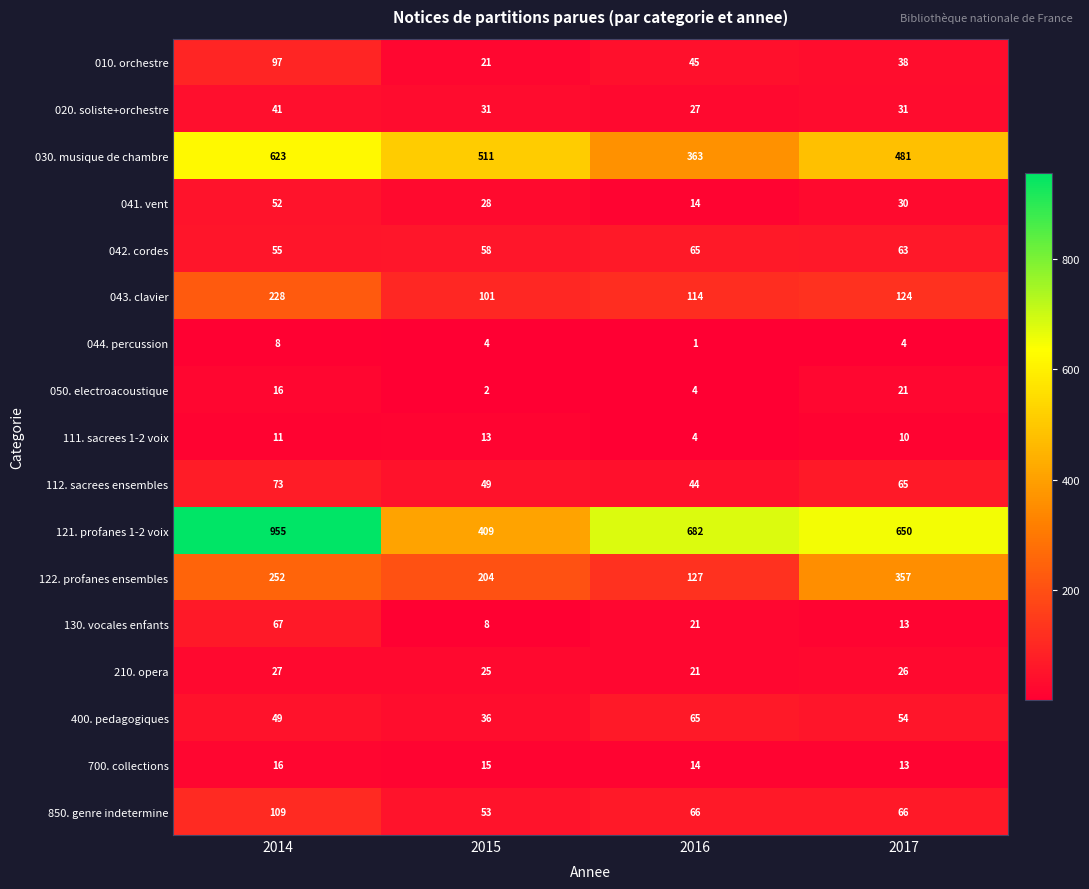

What is the greatest value displayed?

955